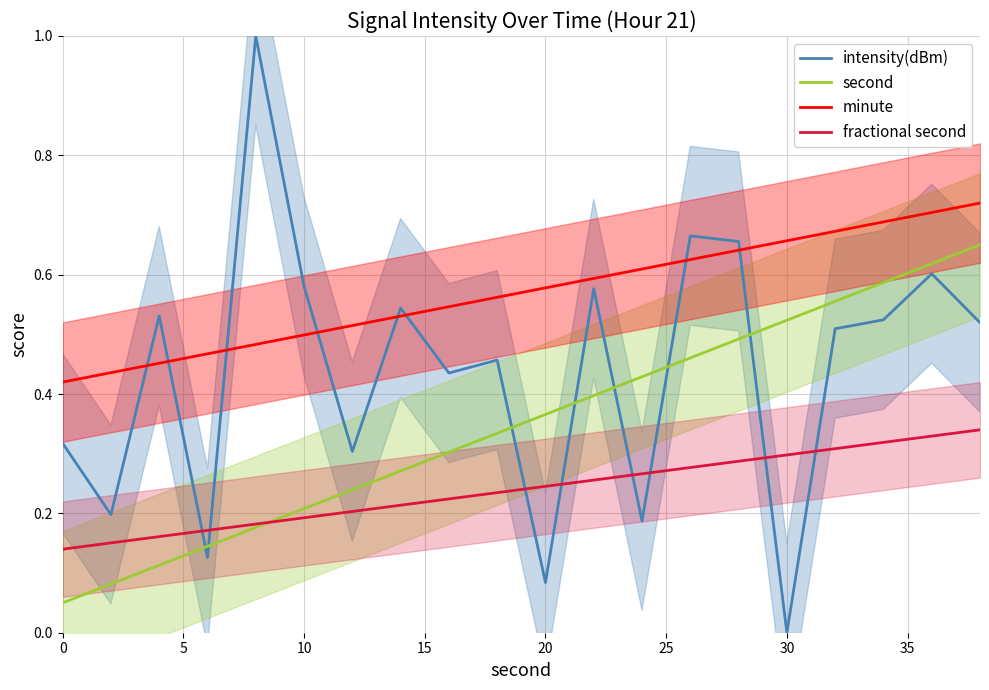

The value of fractional second at 0 is 0.2. True or false?

False